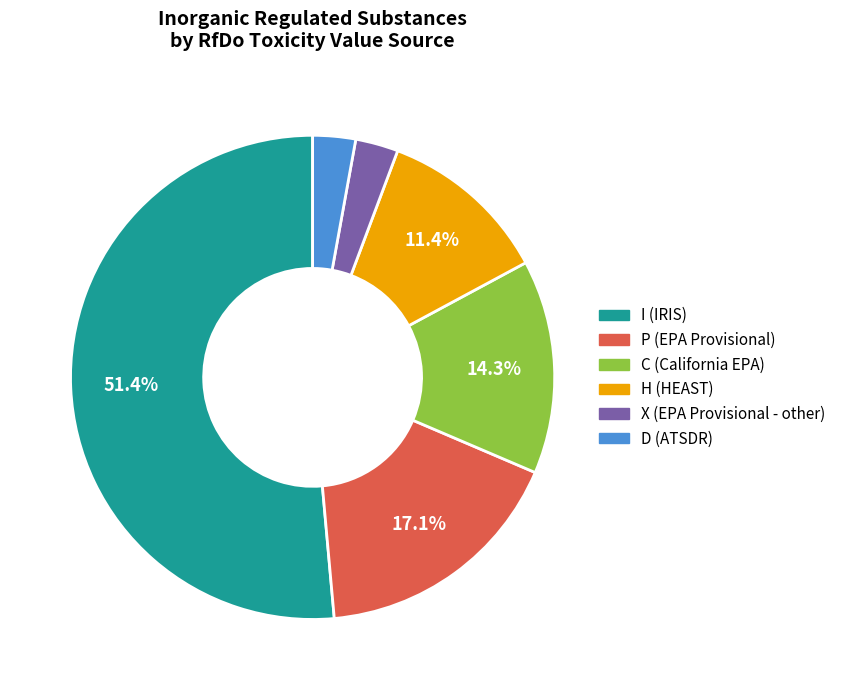

Approximately how many times larger is the value at I (IRIS) compared to H (HEAST)?

4.5